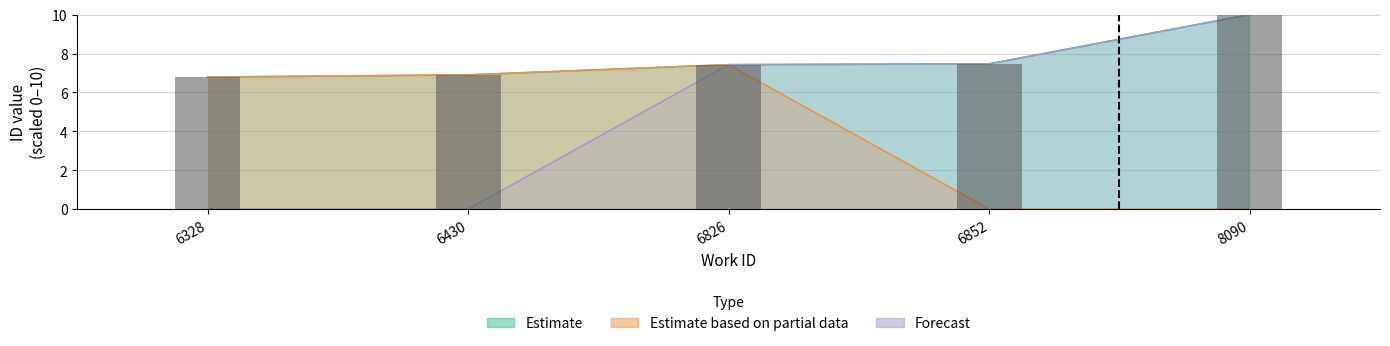

The value of Forecast at 6430 is 0.0. True or false?

True